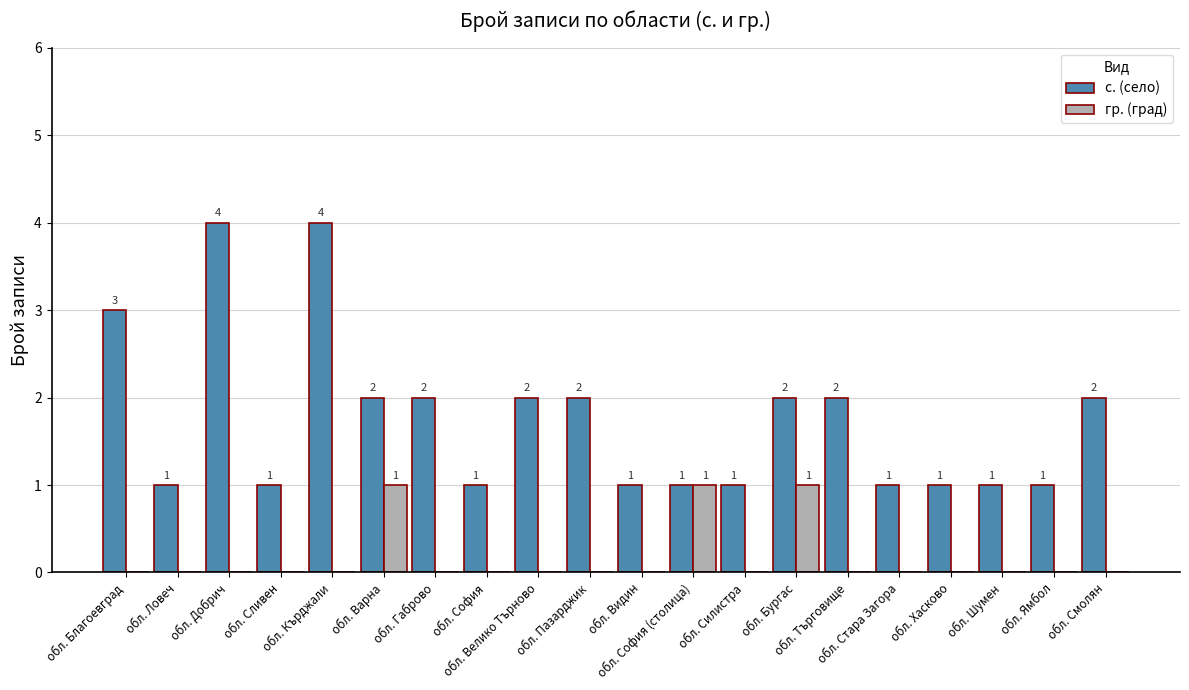

Which series has the largest total across all categories?

с. (село)